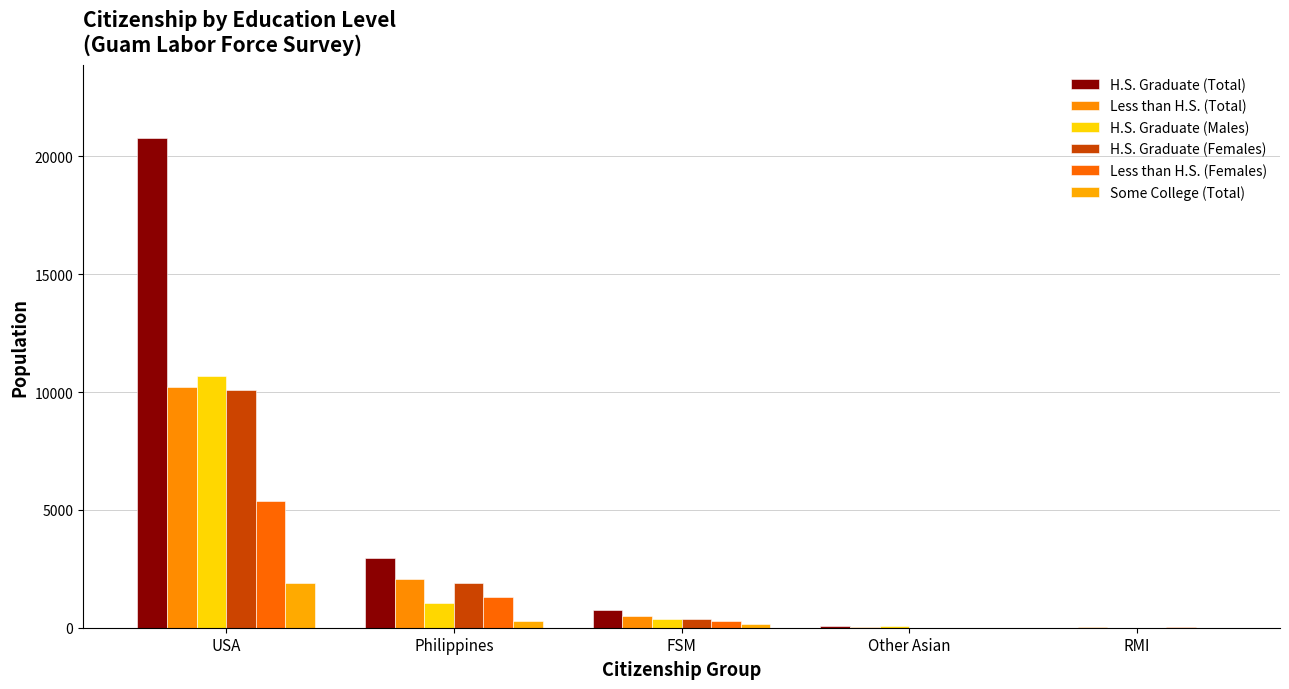

Is the value of H.S. Graduate (Females) at USA greater than the value of H.S. Graduate (Males) at USA?

No